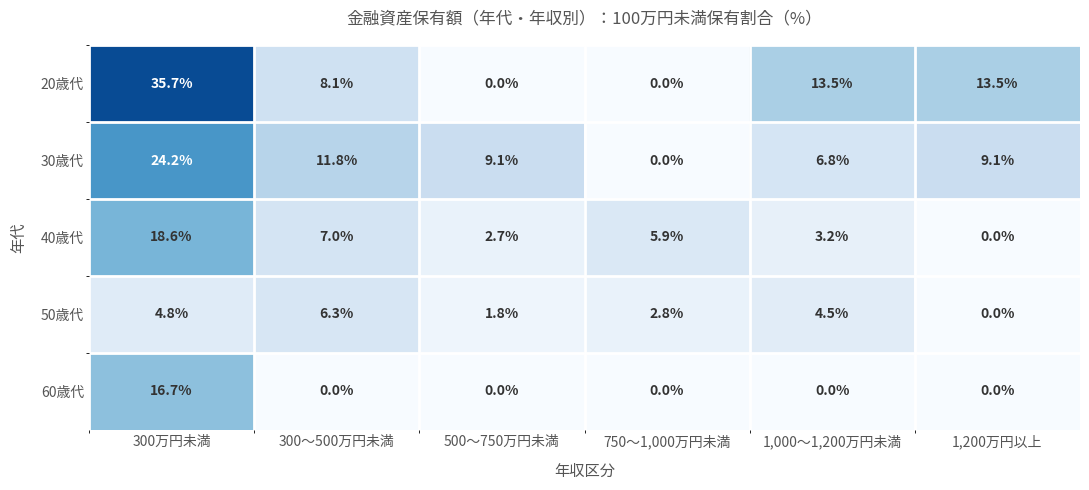

Where is 40歳代 nearest to the value 9?

300～500万円未満